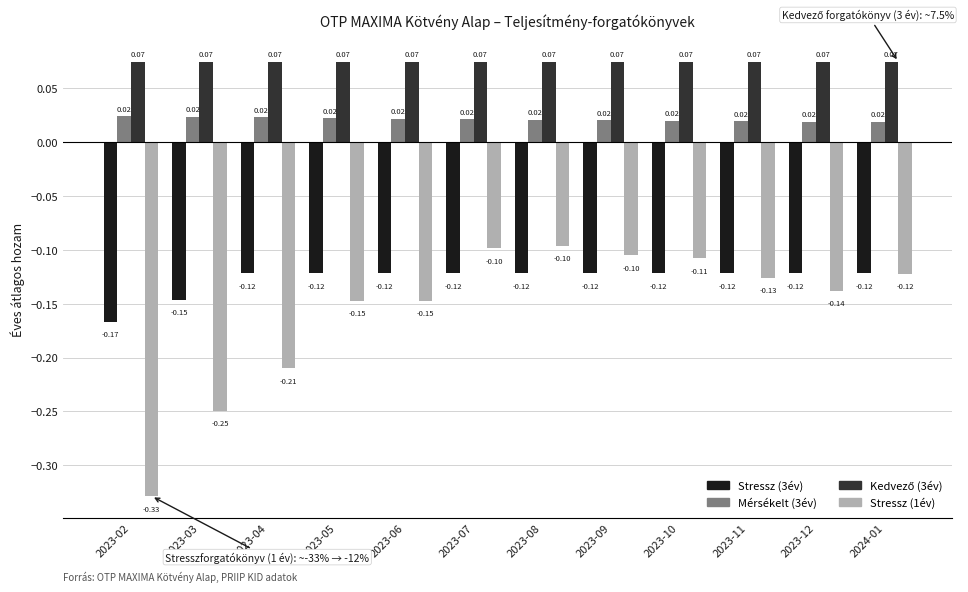

Is the value of Stressz (3év) at 2023-08 greater than the value of Mérsékelt (3év) at 2023-10?

No